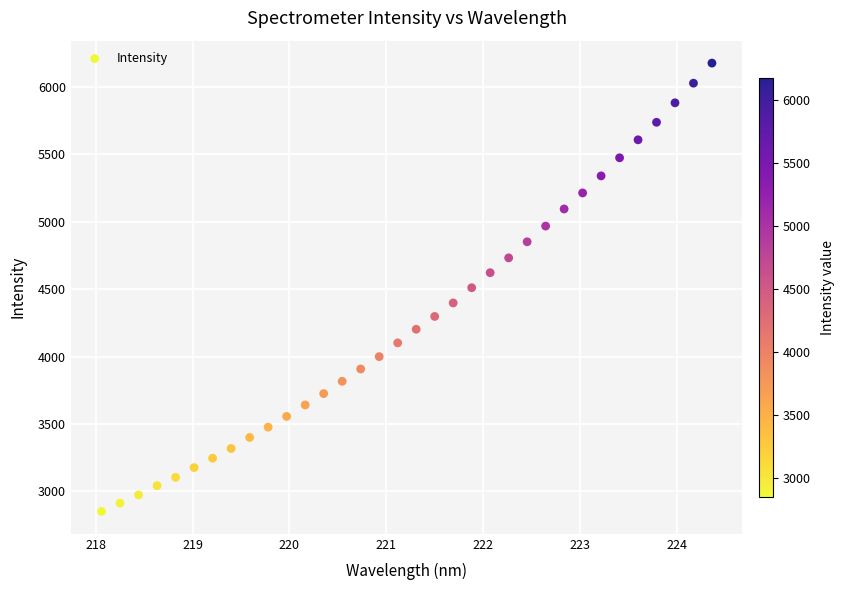

What is the range of X values (max minus min)?

6.3